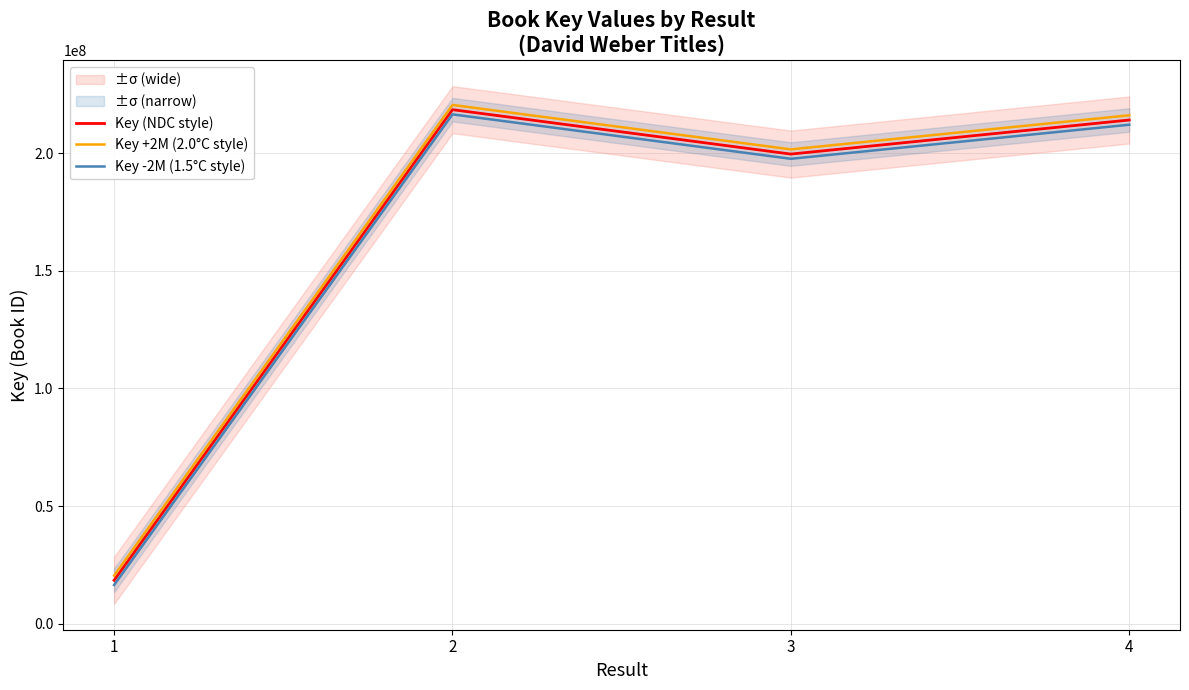

Which has a higher value, 3 or 1?

3